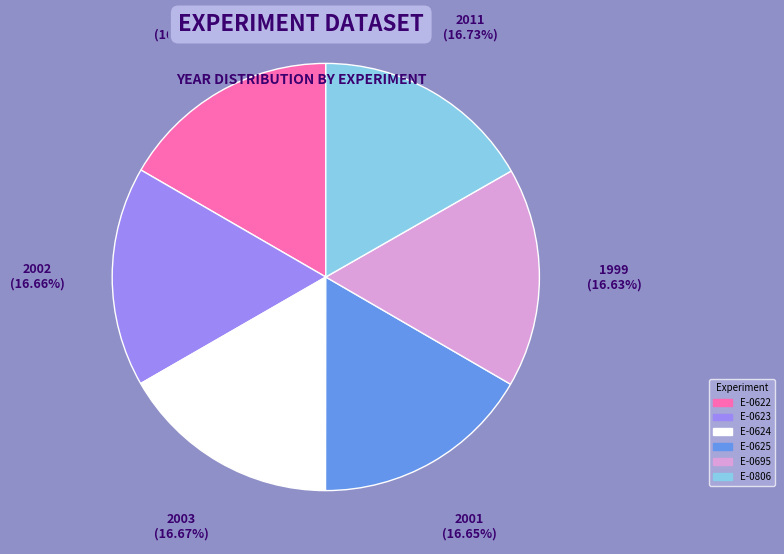

Does E-0622 account for over 50% of the chart?

No